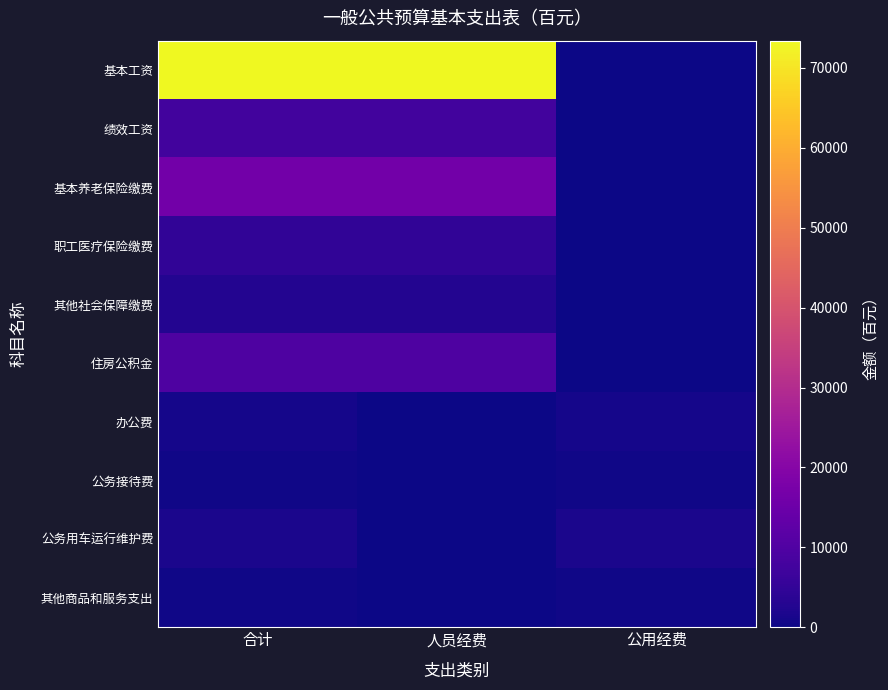

Reading left to right, list all the values displayed in this chart.

基本工资: 合计=73420	人员经费=73420	公用经费=0
绩效工资: 合计=7530	人员经费=7530	公用经费=0
基本养老保险缴费: 合计=16200	人员经费=16200	公用经费=0
职工医疗保险缴费: 合计=4860	人员经费=4860	公用经费=0
其他社会保障缴费: 合计=2592	人员经费=2592	公用经费=0
住房公积金: 合计=9720	人员经费=9720	公用经费=0
办公费: 合计=1000	人员经费=0	公用经费=1000
公务接待费: 合计=300	人员经费=0	公用经费=300
公务用车运行维护费: 合计=1500	人员经费=0	公用经费=1500
其他商品和服务支出: 合计=300	人员经费=0	公用经费=300